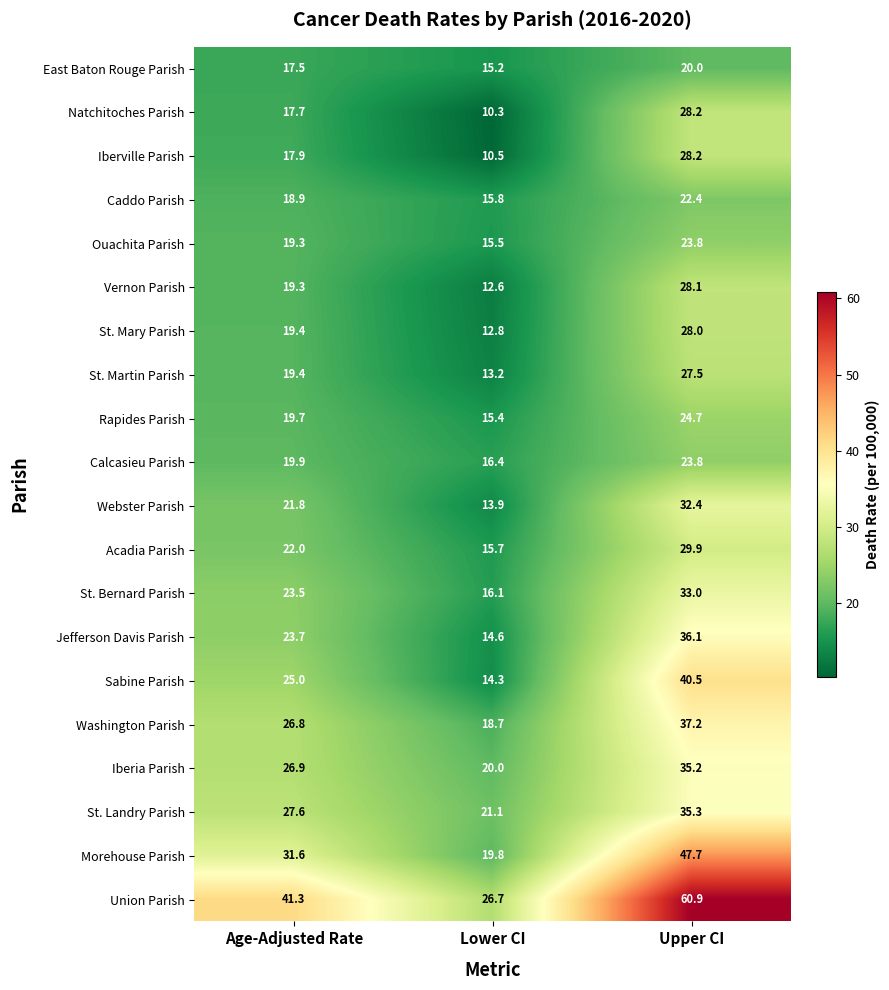

At which category does the chart reach its minimum across all series?

Lower CI